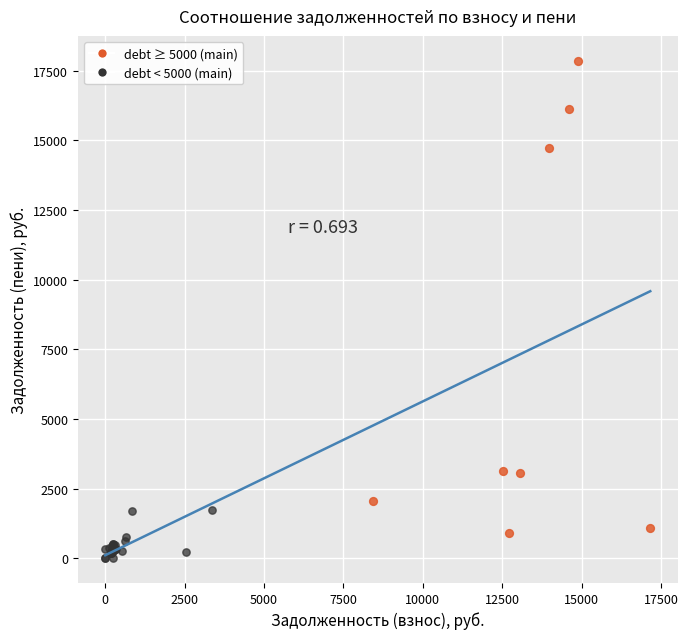

Which series contains the lowest Y value?

debt < 5000 (main)